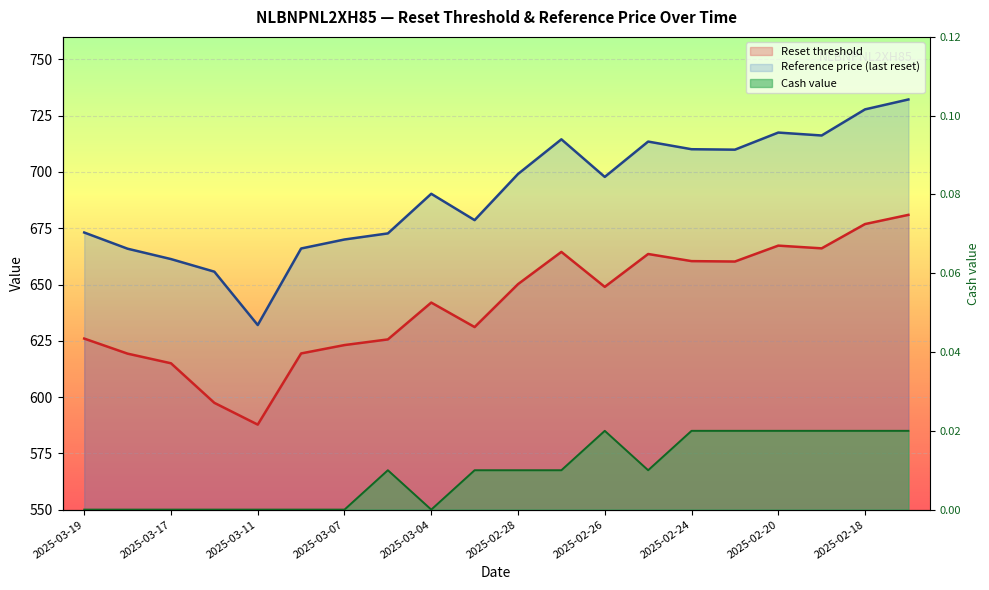

At which category does the chart reach its peak across all series?

2025-02-17